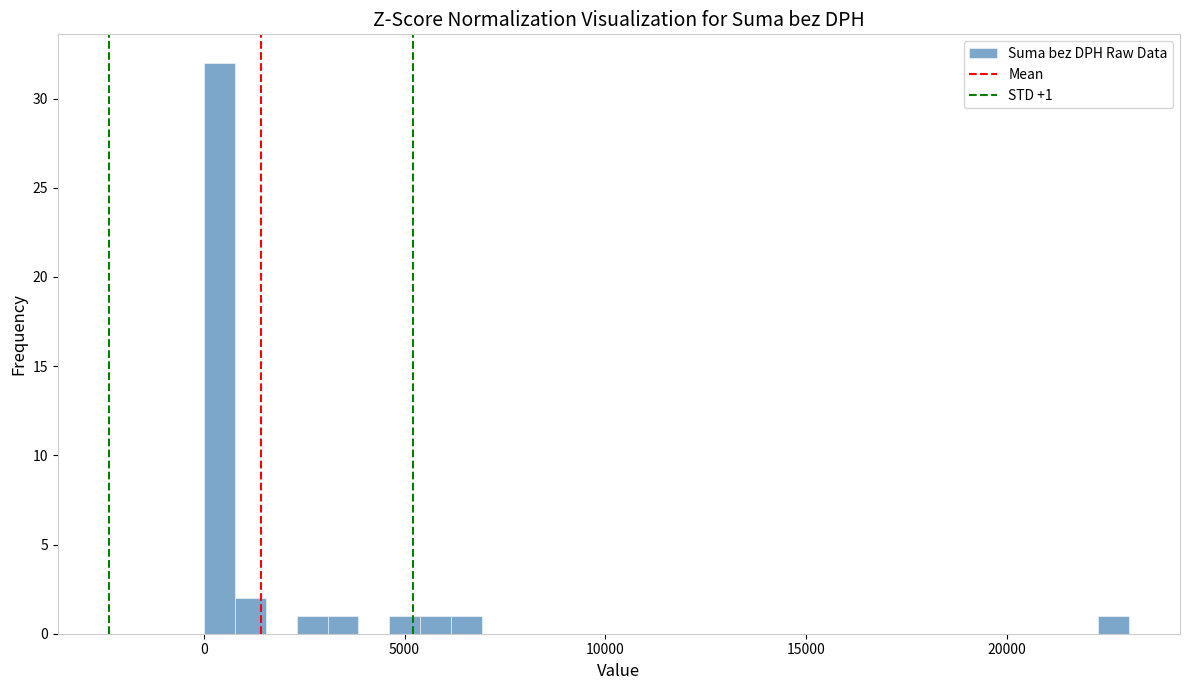

Around what value on the x-axis is the tallest bar? Give the approximate position of its centre, as read against the axis.

500